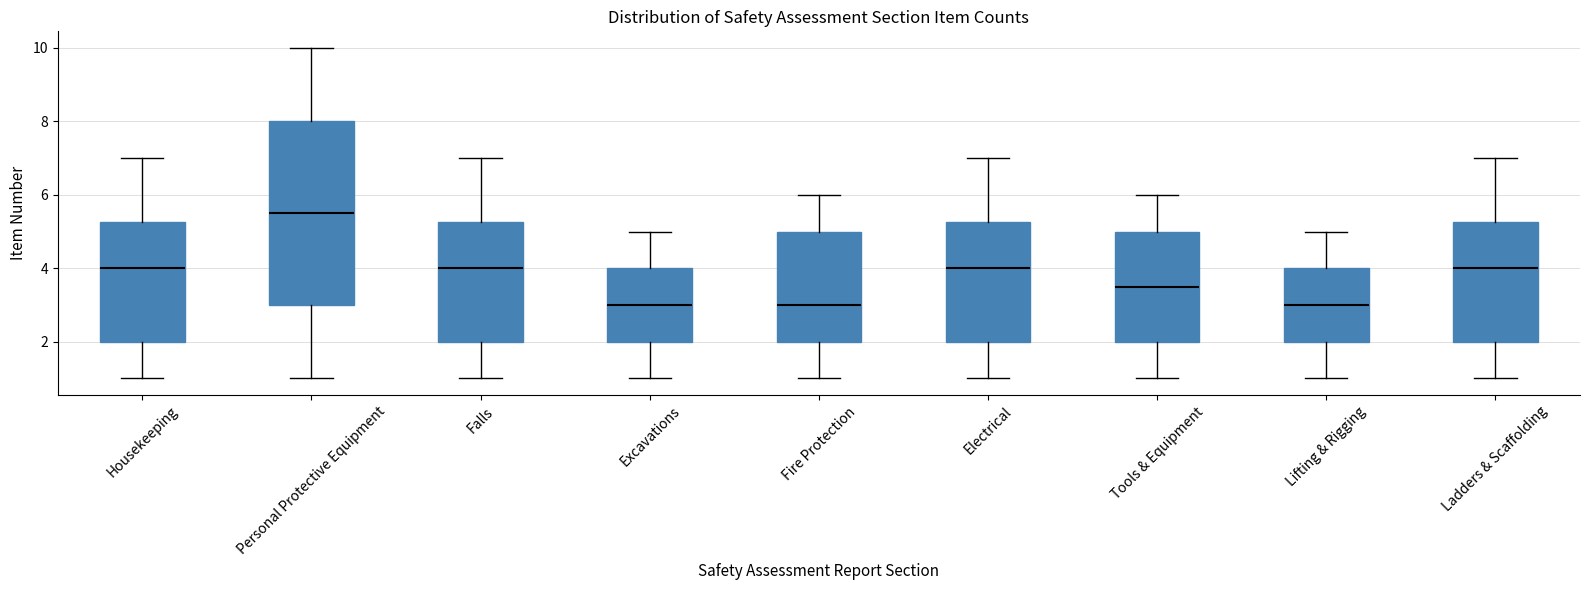

Reading left to right, read every box against the y-axis: the position of its median line, the range the box covers, and the ends of its whiskers. The values are not printed on the chart, so give them approximately, as read against the axis.

Housekeeping: median 4.0, box 2.0 to 5.2, whiskers 1.0 to 7.0
Personal Protective Equipment: median 5.6, box 3.0 to 8.0, whiskers 1.0 to 10.0
Falls: median 4.0, box 2.0 to 5.2, whiskers 1.0 to 7.0
Excavations: median 3.0, box 2.0 to 4.0, whiskers 1.0 to 5.0
Fire Protection: median 3.0, box 2.0 to 5.0, whiskers 1.0 to 6.0
Electrical: median 4.0, box 2.0 to 5.2, whiskers 1.0 to 7.0
Tools & Equipment: median 3.6, box 2.0 to 5.0, whiskers 1.0 to 6.0
Lifting & Rigging: median 3.0, box 2.0 to 4.0, whiskers 1.0 to 5.0
Ladders & Scaffolding: median 4.0, box 2.0 to 5.2, whiskers 1.0 to 7.0